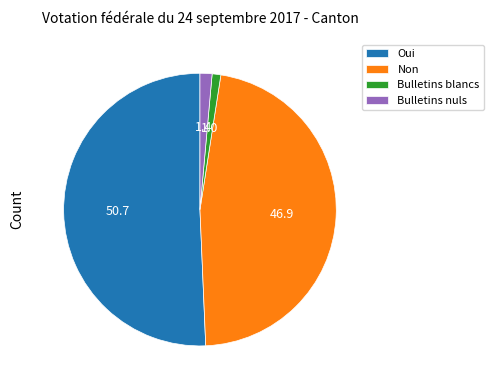

Which slice is the largest?

Oui